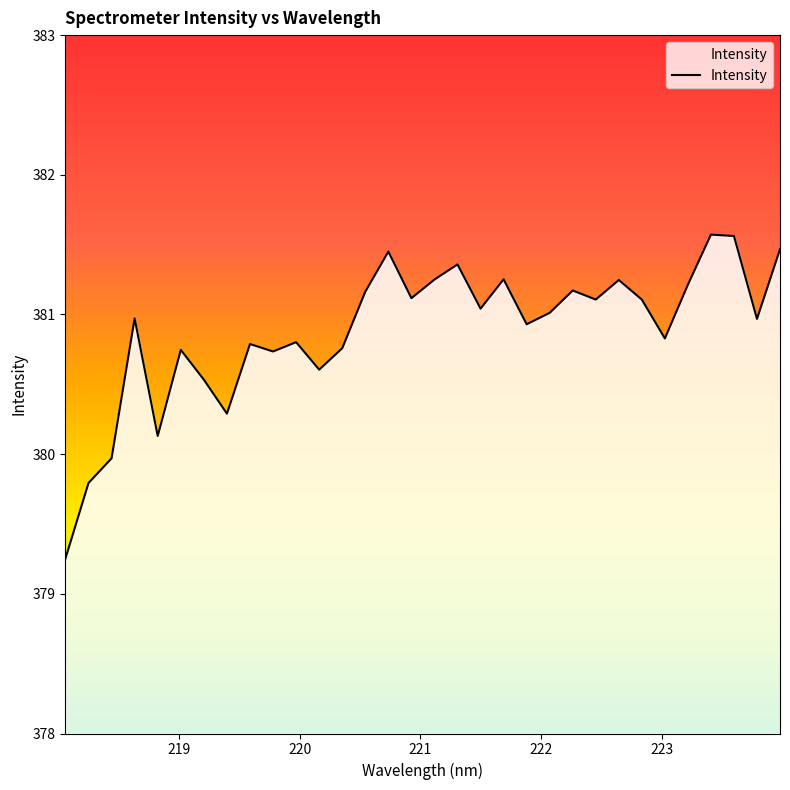

What is the smallest value displayed?

379.3